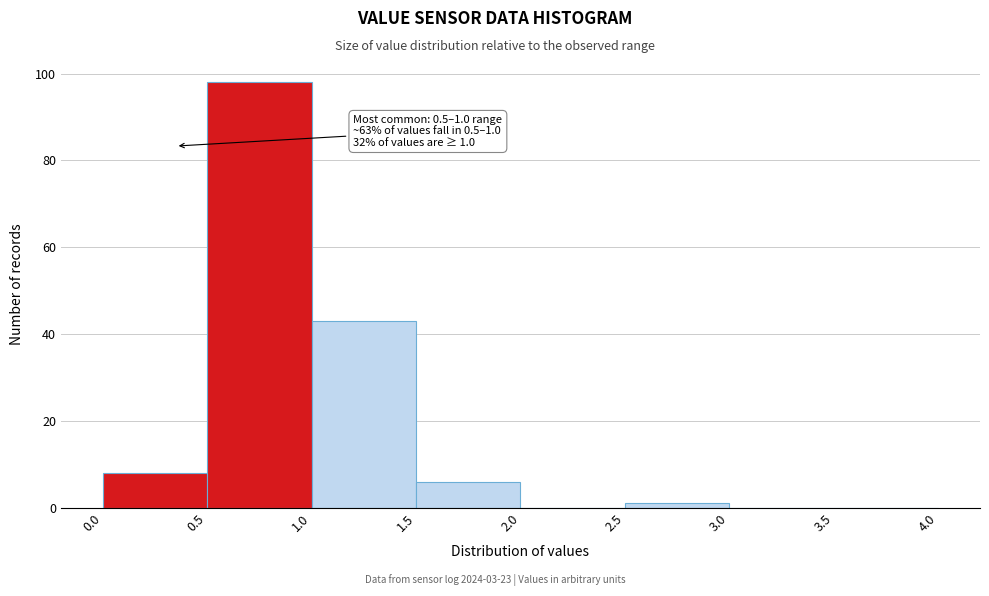

Over which range of the x-axis is the bar tallest?

0.5 to 1.0